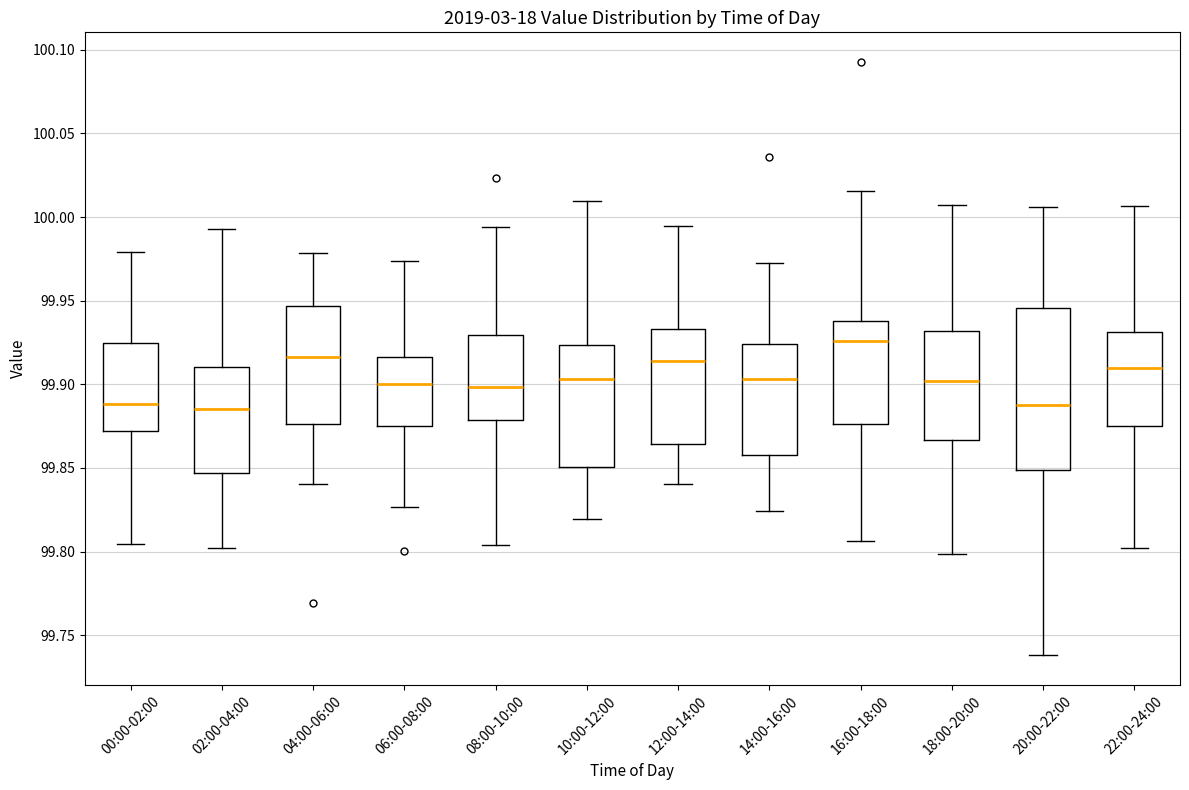

Where does the upper whisker of the box for 06:00-08:00 end on the y-axis? The values are not printed on the chart, so give them approximately, as read against the axis.

99.975